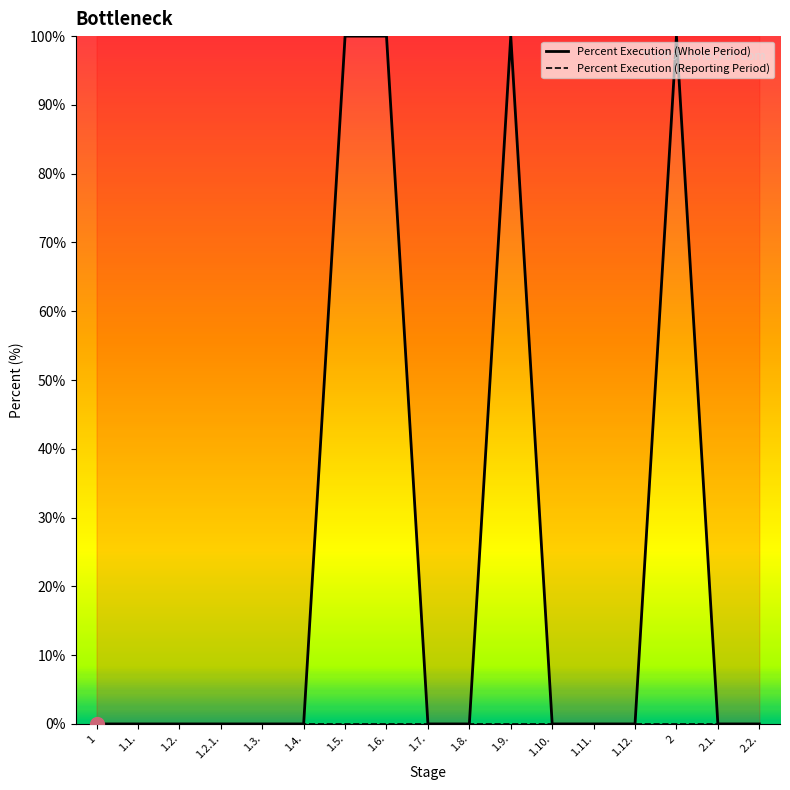

What is the label of the 16th point from the left?

2.1.